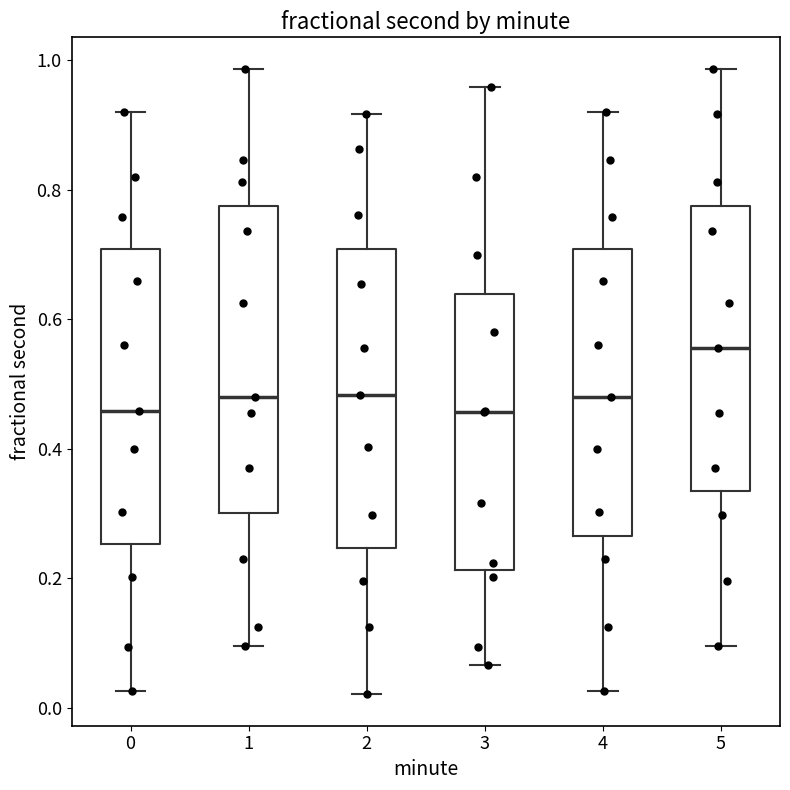

Reading left to right, read every box against the y-axis: the position of its median line, the range the box covers, and the ends of its whiskers. The values are not printed on the chart, so give them approximately, as read against the axis.

0: median 0.46, box 0.26 to 0.70, whiskers 0.02 to 0.92
1: median 0.48, box 0.30 to 0.78, whiskers 0.10 to 0.98
2: median 0.48, box 0.24 to 0.70, whiskers 0.02 to 0.92
3: median 0.46, box 0.22 to 0.64, whiskers 0.06 to 0.96
4: median 0.48, box 0.26 to 0.70, whiskers 0.02 to 0.92
5: median 0.56, box 0.34 to 0.78, whiskers 0.10 to 0.98